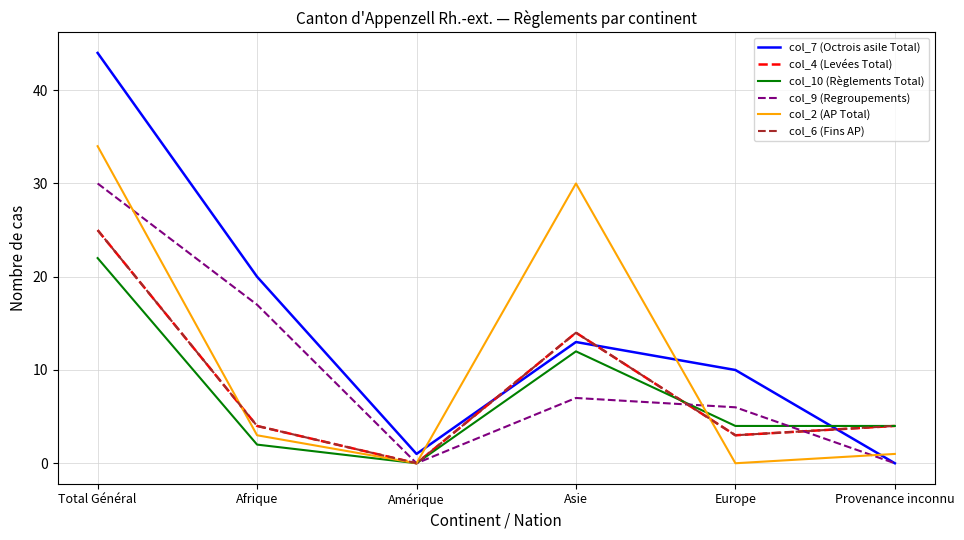

Is it true that col_9 (Regroupements) equals 4 at Asie?

False